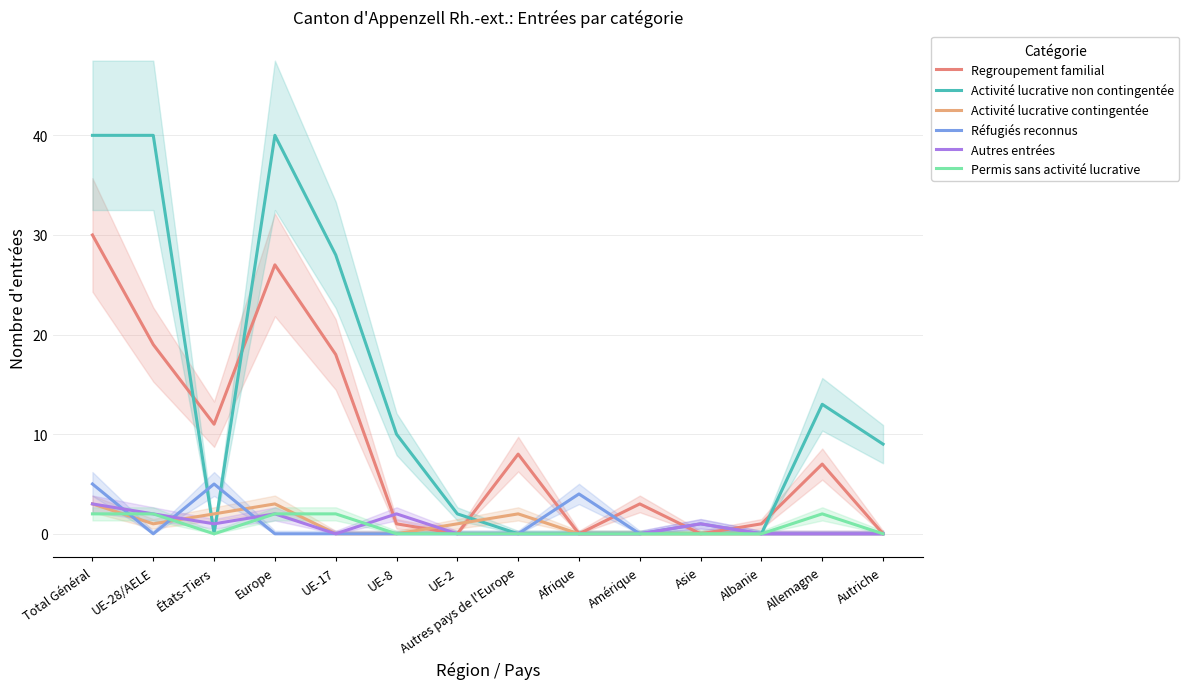

What position from the left is UE-28/AELE?

2